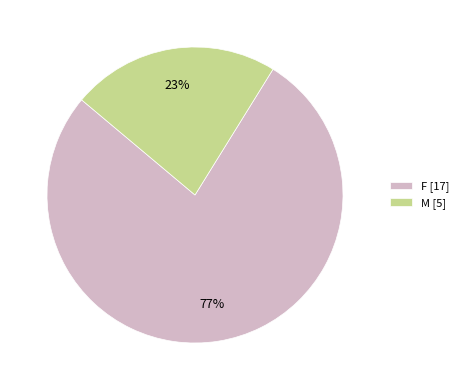

Does any single category account for the majority?

Yes